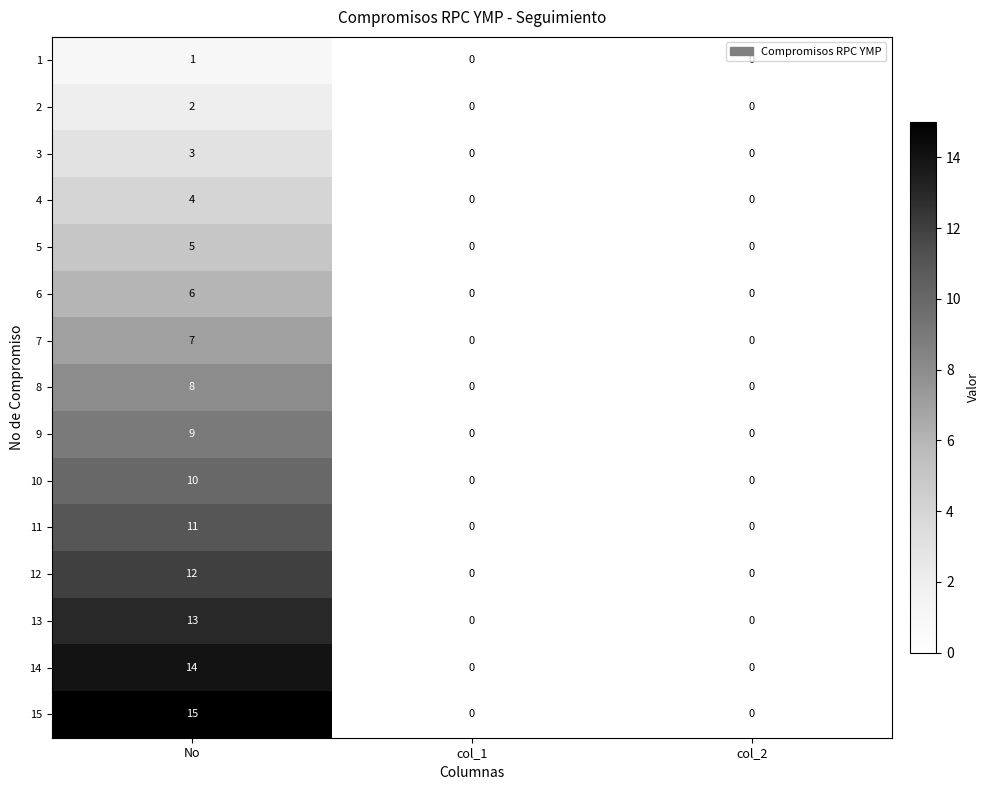

At which category is the sum across all series the highest?

No